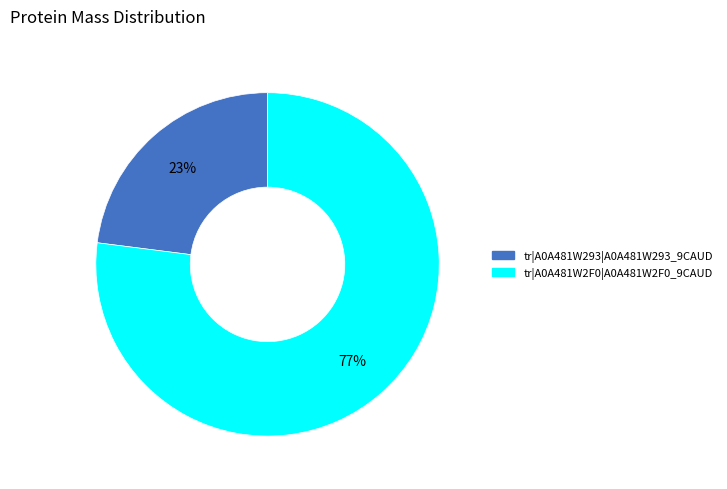

What percentage is the tr|A0A481W293|A0A481W293_9CAUD slice, to the nearest percent?

23%